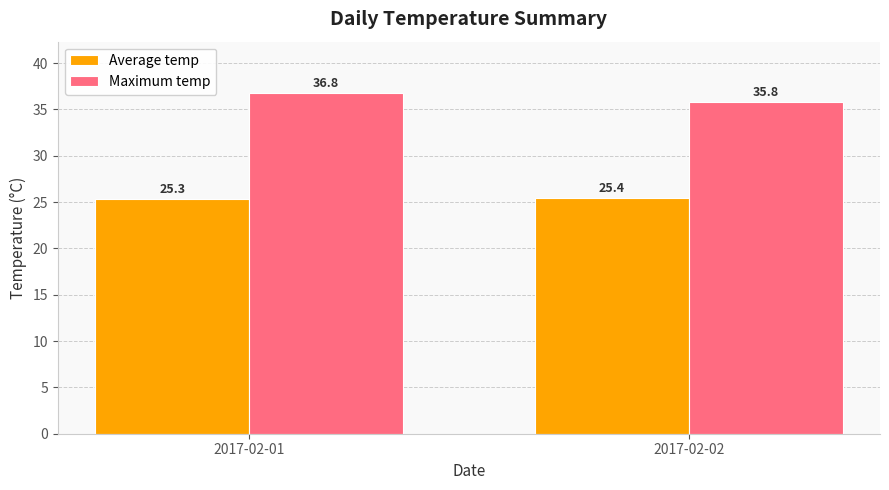

How many categories are shown in the chart?

2